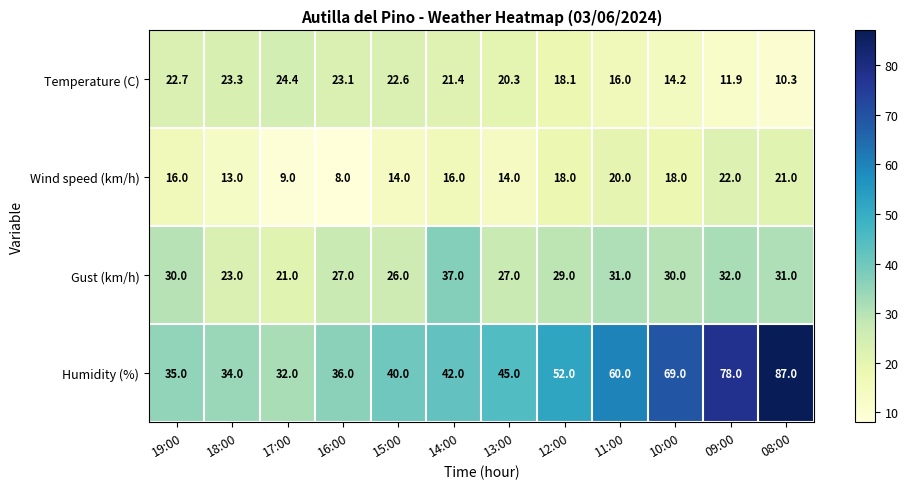

Rank the series by their maximum value, from lowest to highest.

Wind speed (km/h), Temperature (C), Gust (km/h), Humidity (%)